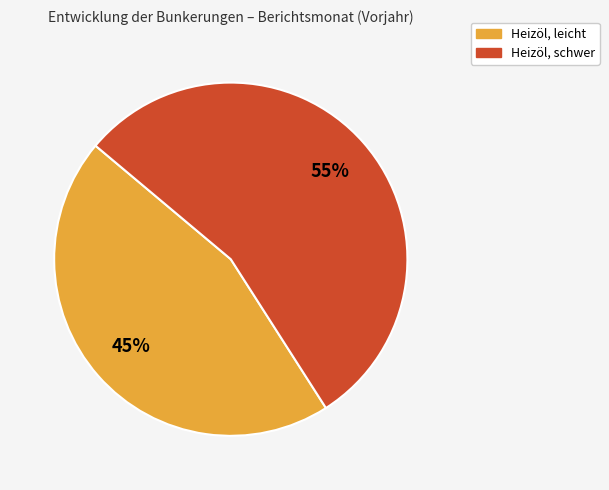

Combined, do Heizöl, schwer and Heizöl, leicht account for over 50%?

Yes